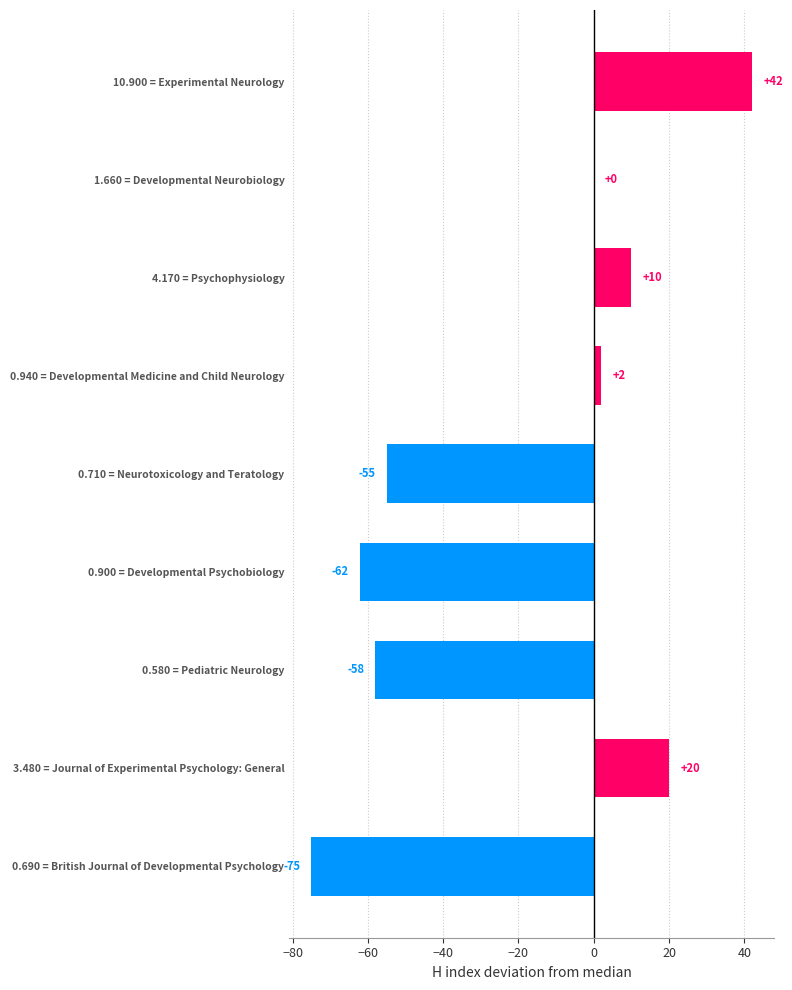

Which category has the highest value across all series?

10.900 = Experimental Neurology